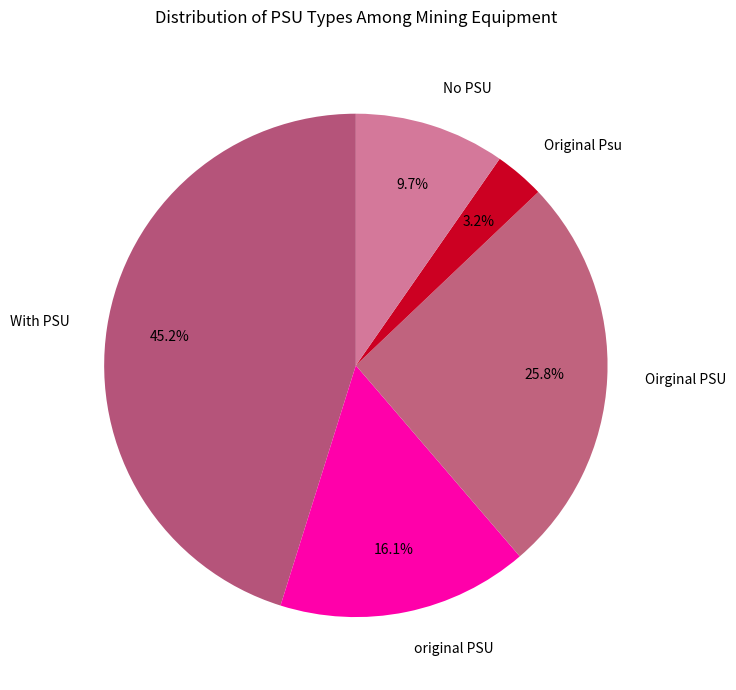

How many slices are in this pie chart?

5